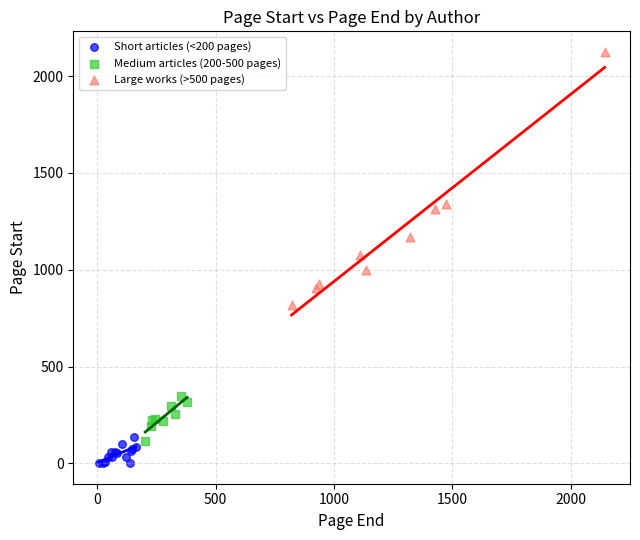

Which series reaches the minimum Y coordinate?

Short articles (<200 pages)